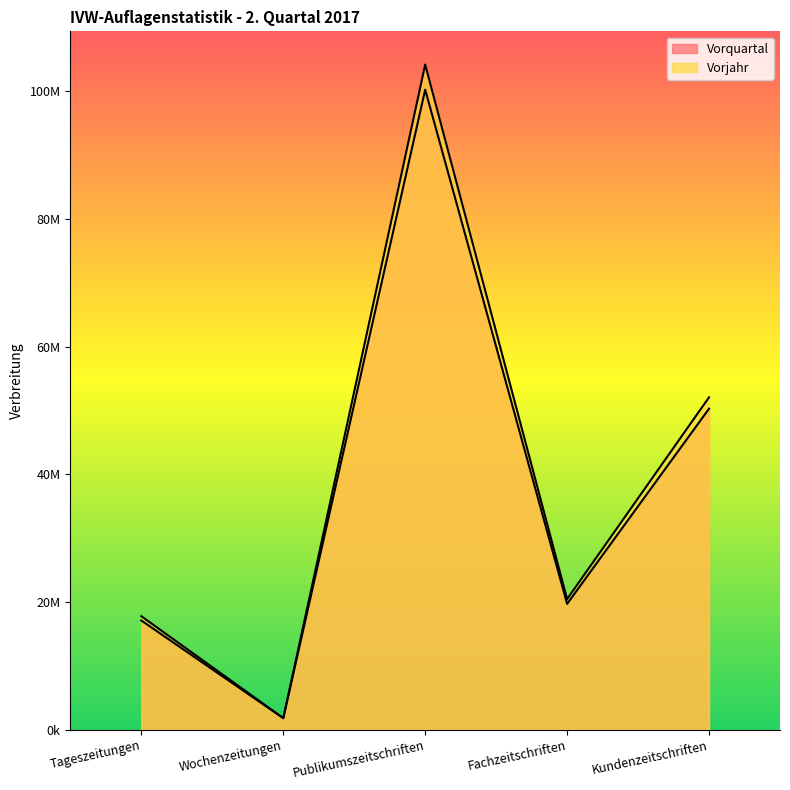

At which label is Vorquartal closest to 51014274?

Kundenzeitschriften